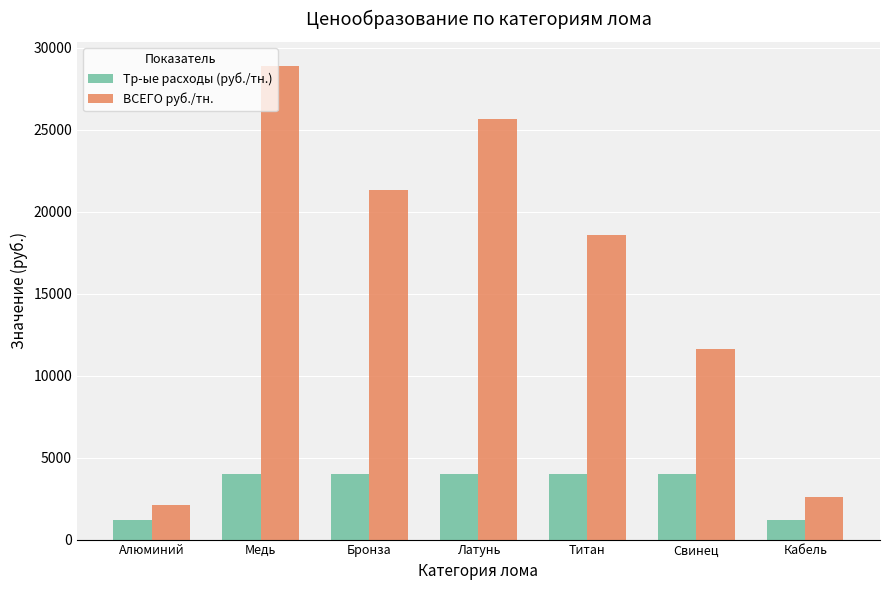

What is the difference between the Тр-ые расходы (руб./тн.) values at Титан and Алюминий?

2800.0